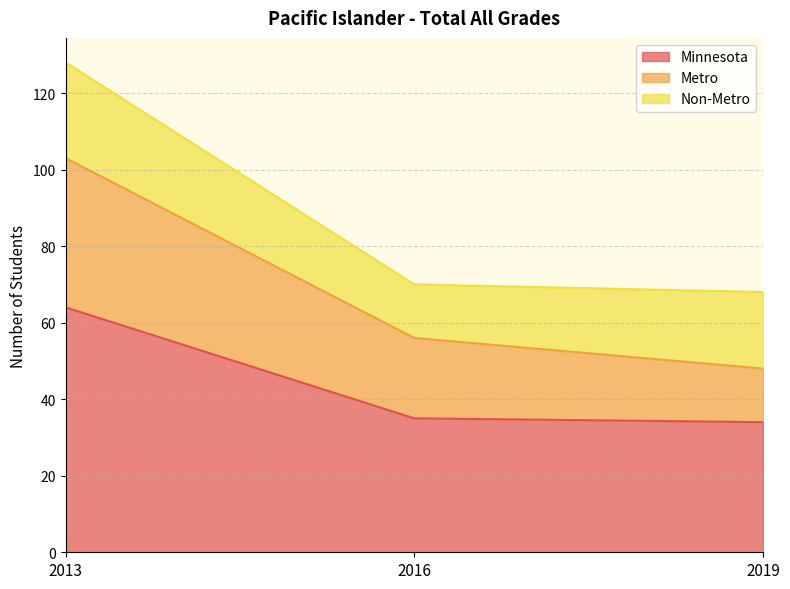

At which category is the sum across all series the highest?

2013